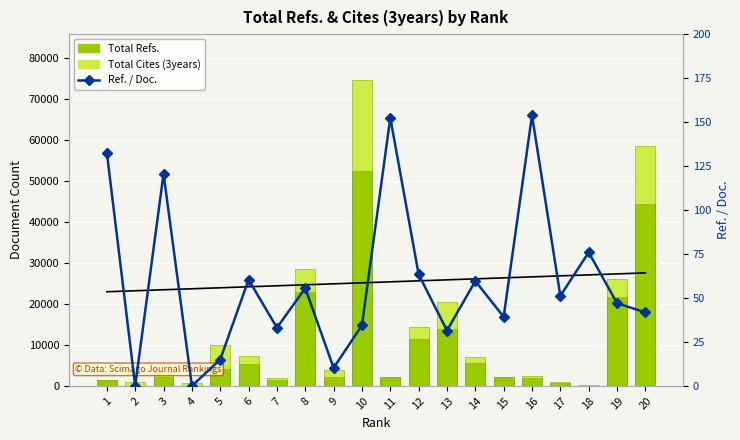

What is the difference between the highest and lowest values at 6?

5386.6